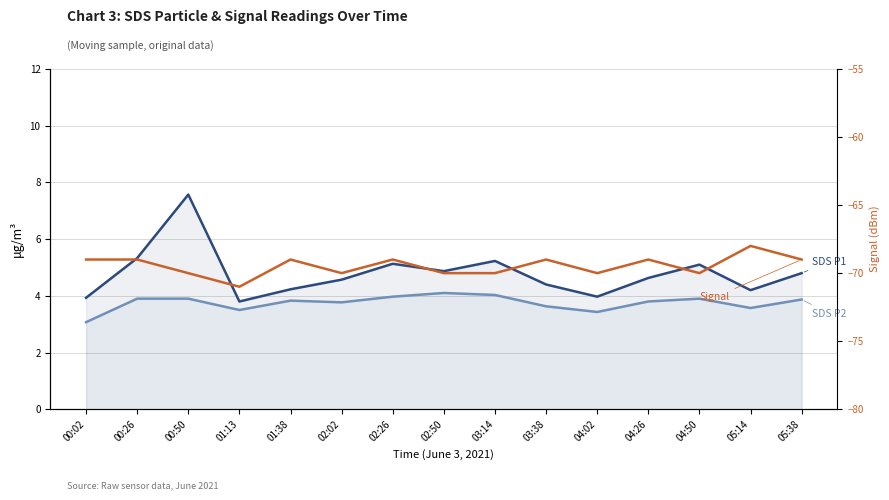

Rank the categories by Signal (dBm) value from lowest to highest.

01:13, 00:50, 02:02, 02:50, 03:14, 04:02, 04:50, 00:02, 00:26, 01:38, 02:26, 03:38, 04:26, 05:38, 05:14